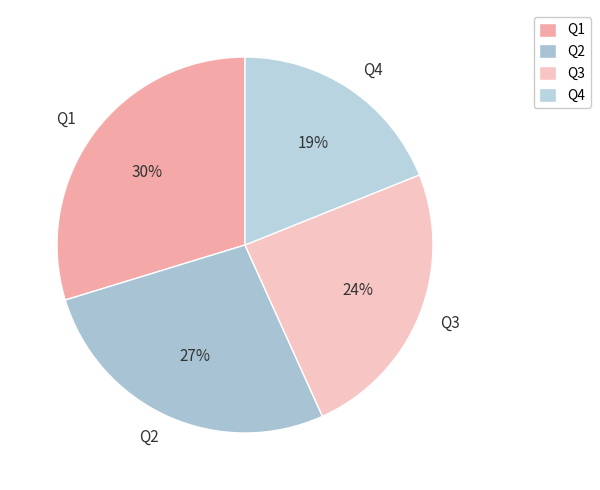

True or false: Q4 accounts for 14% of the total.

False